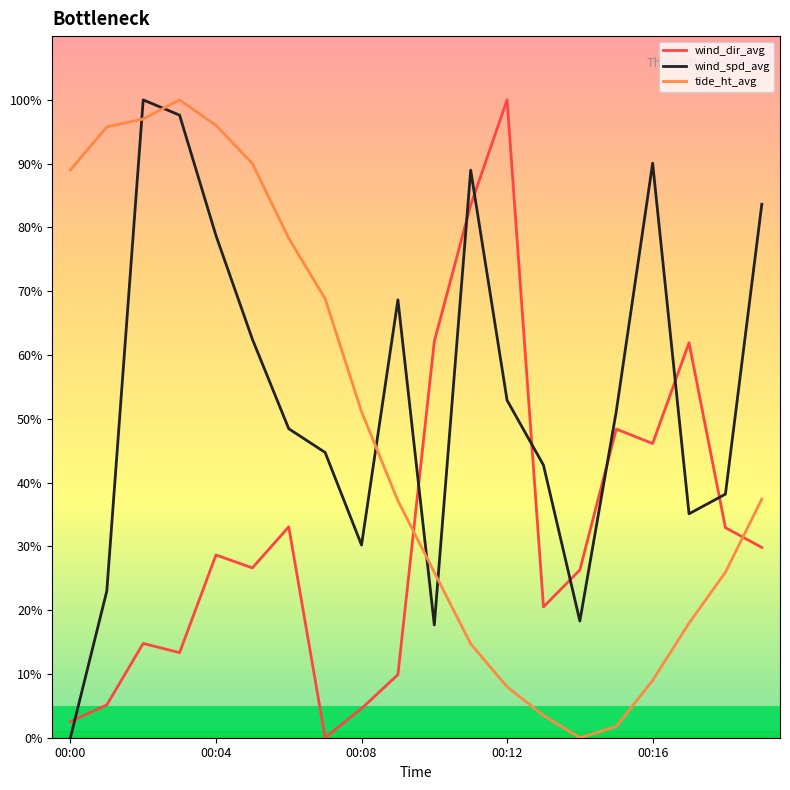

What is the maximum value for wind_spd_avg?

100.0